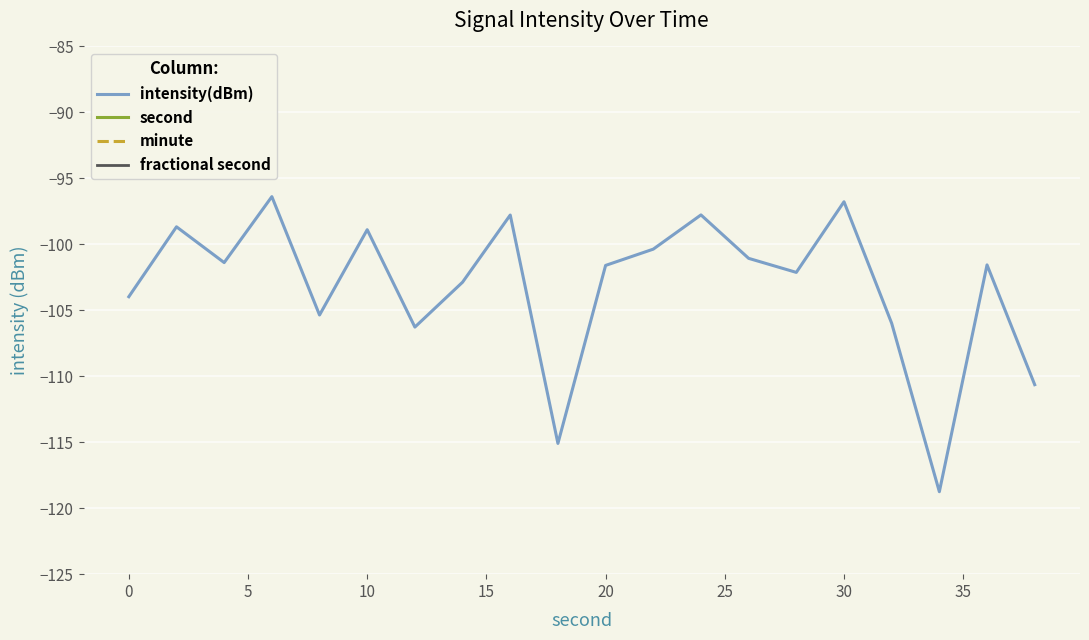

What is the difference between the maximum and minimum values in the intensity(dBm) series?

22.4